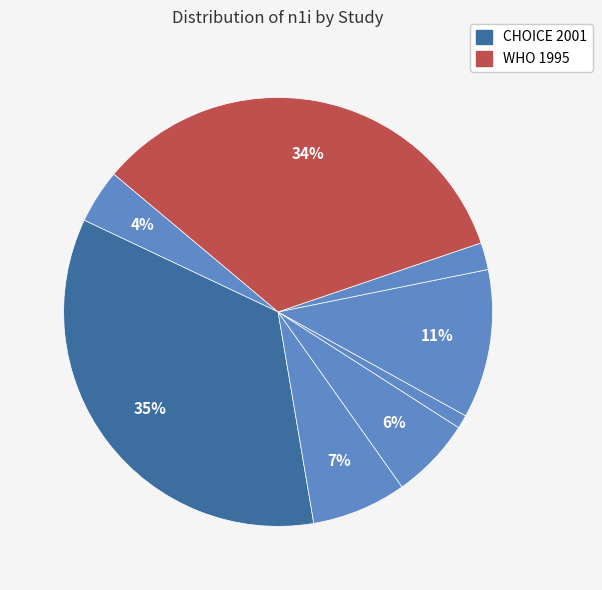

Count the number of slices in the pie.

8